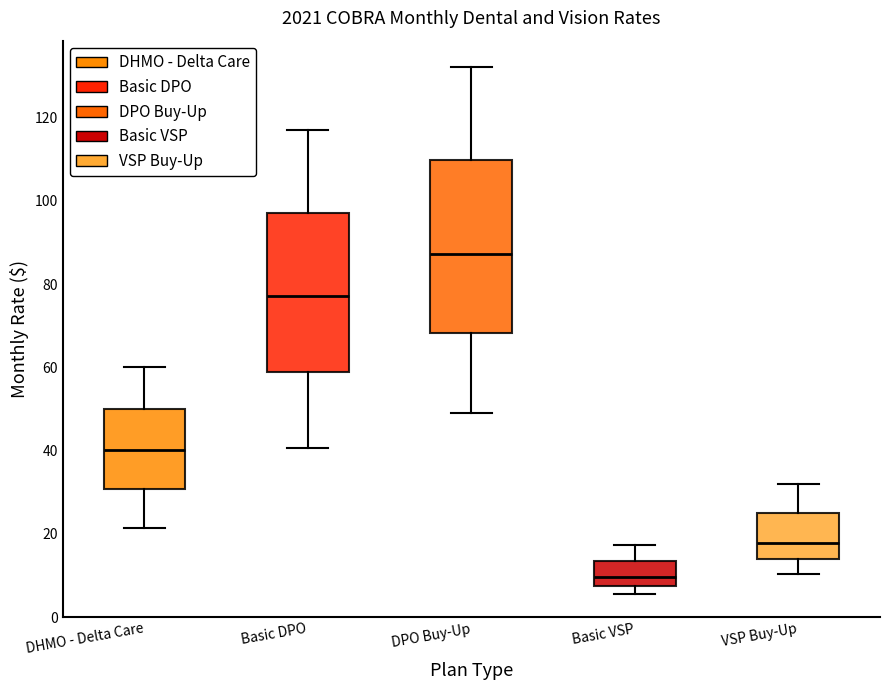

Reading left to right, transcribe this box plot: for each box, give where its median line is, the range the box spans, and where its two whiskers end, as read against the y-axis. The values are not printed on the chart, so give them approximately, as read against the axis.

DHMO - Delta Care: median 40, box 30 to 50, whiskers 22 to 60
Basic DPO: median 78, box 58 to 98, whiskers 40 to 116
DPO Buy-Up: median 88, box 68 to 110, whiskers 50 to 132
Basic VSP: median 10, box 8 to 14, whiskers 6 to 18
VSP Buy-Up: median 18, box 14 to 24, whiskers 10 to 32